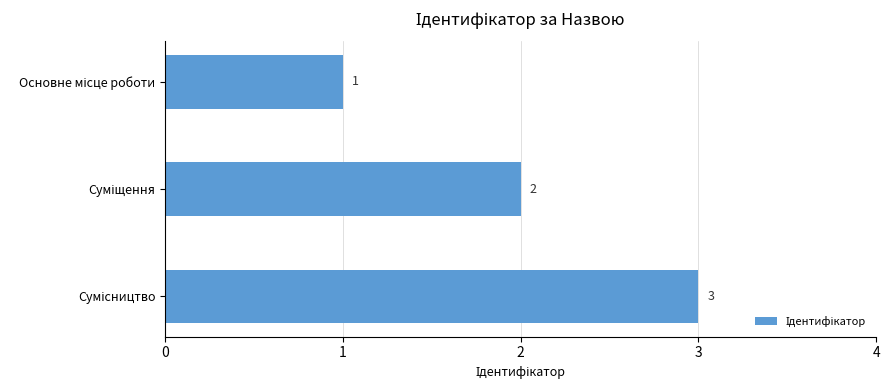

What is the value of the 2nd bar from the top?

2